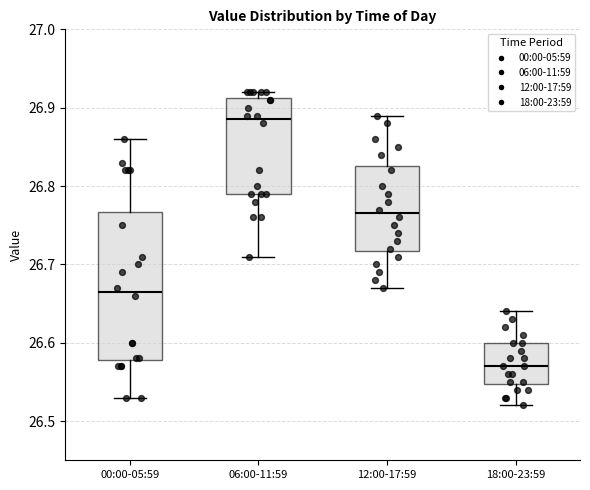

Reading left to right, transcribe this box plot: for each box, give where its median line is, the range the box spans, and where its two whiskers end, as read against the y-axis. The values are not printed on the chart, so give them approximately, as read against the axis.

00:00-05:59: median 26.67, box 26.58 to 26.77, whiskers 26.53 to 26.86
06:00-11:59: median 26.89, box 26.79 to 26.91, whiskers 26.71 to 26.92
12:00-17:59: median 26.77, box 26.72 to 26.83, whiskers 26.67 to 26.89
18:00-23:59: median 26.57, box 26.55 to 26.60, whiskers 26.52 to 26.64